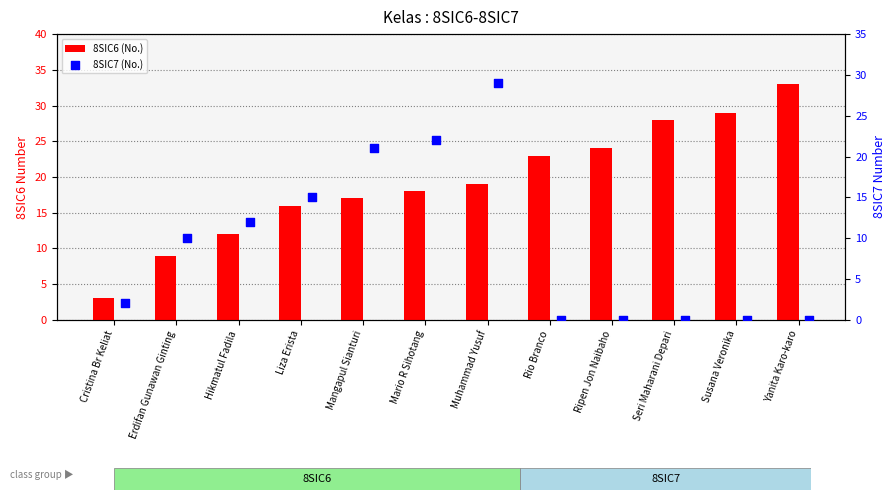

At which category is the sum across all series the highest?

Muhammad Yusuf